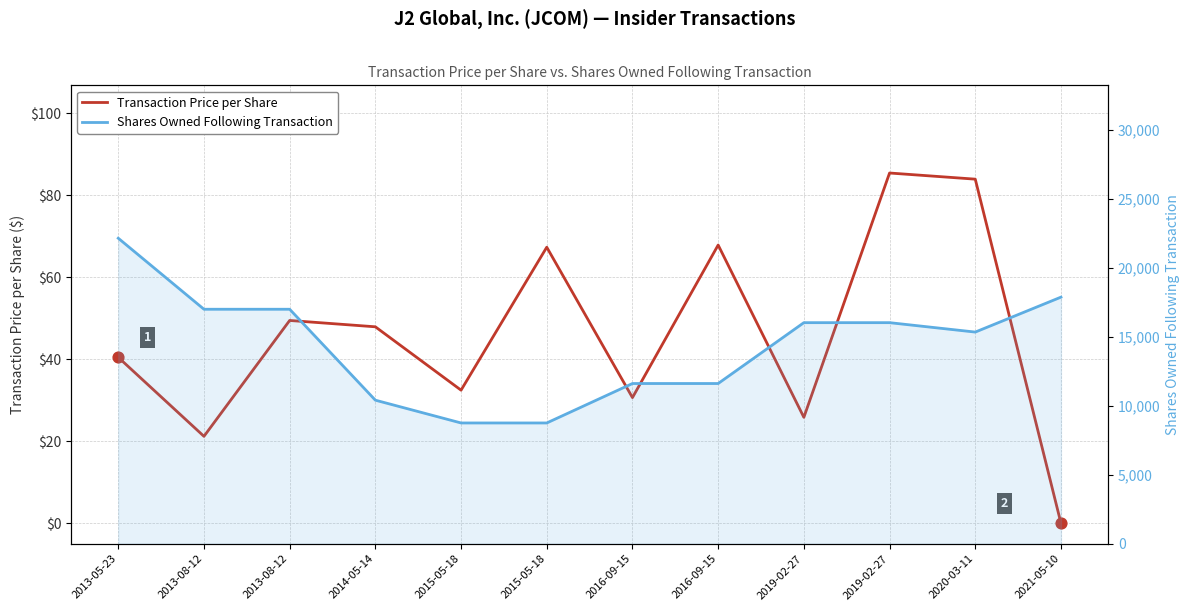

At which category is the sum across all series the highest?

2013-05-23